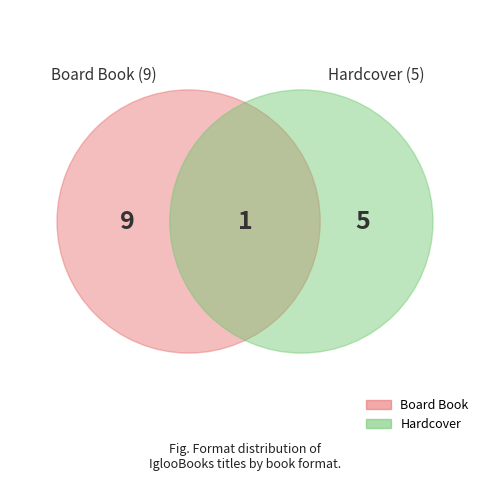

What percentage is the Board Book slice, to the nearest percent?

64%